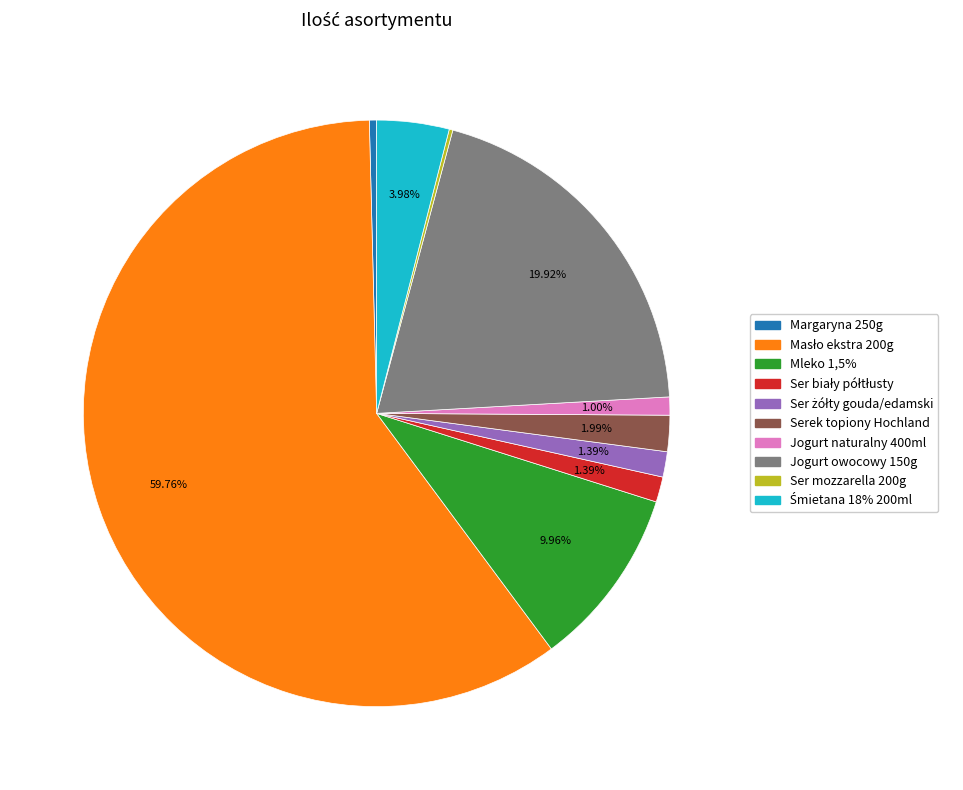

Is there a majority slice in this chart?

Yes